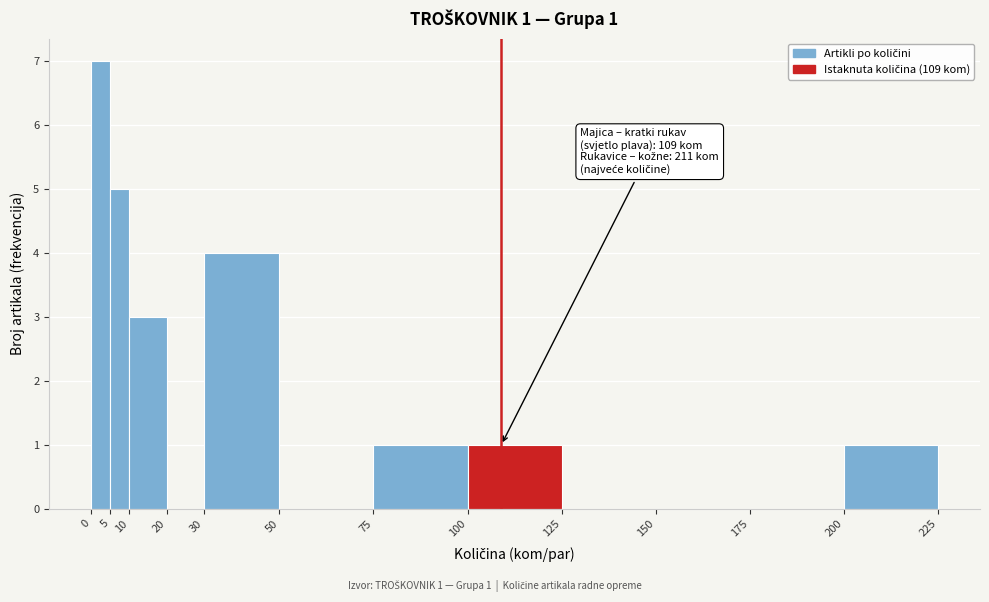

Over which range of the x-axis is the bar tallest?

0 to 5